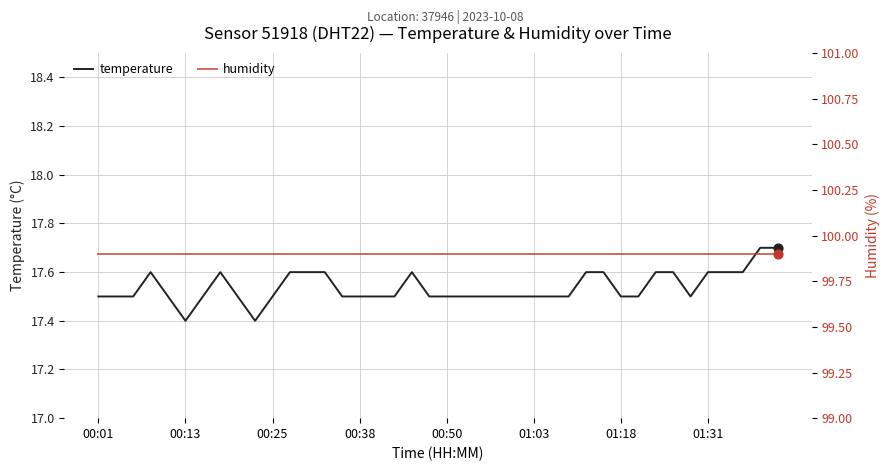

Which series reaches the maximum Y coordinate?

humidity